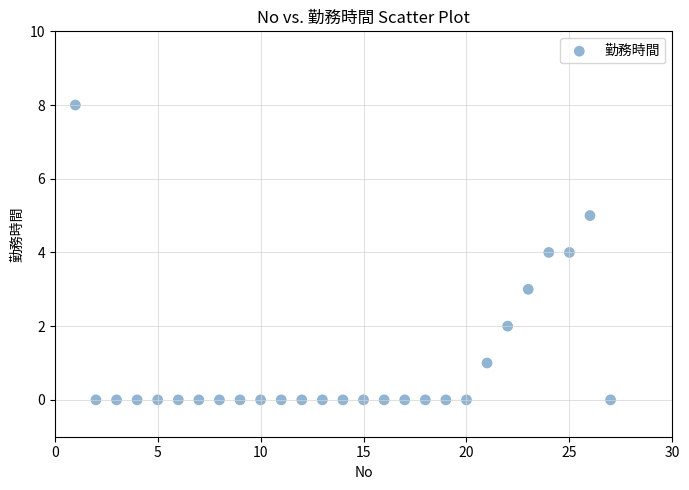

What is the range of Y values (max minus min)?

8